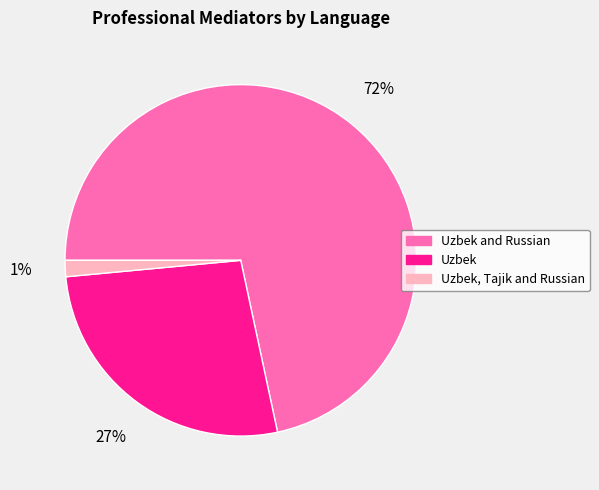

How many segments does this pie chart have?

3